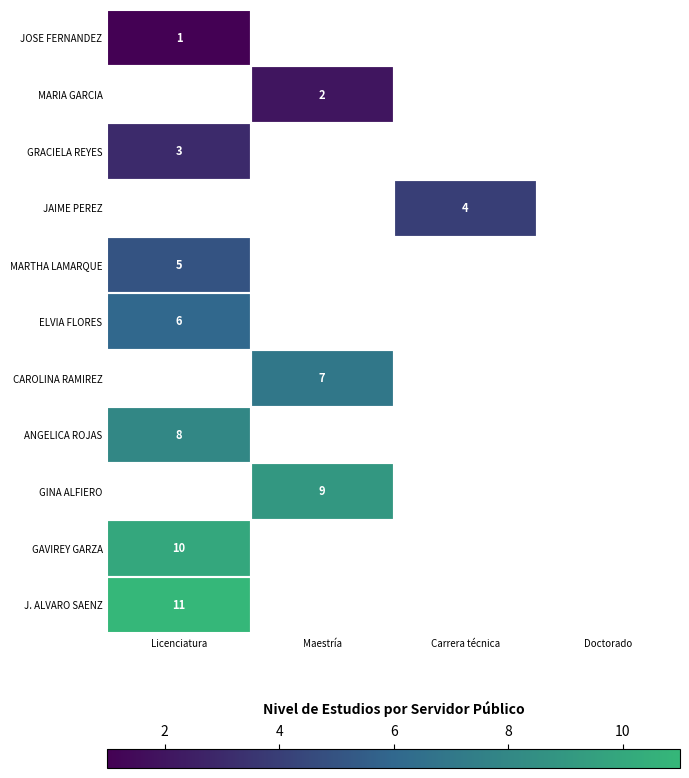

The value of ANGELICA ROJAS at Licenciatura is 11. True or false?

False